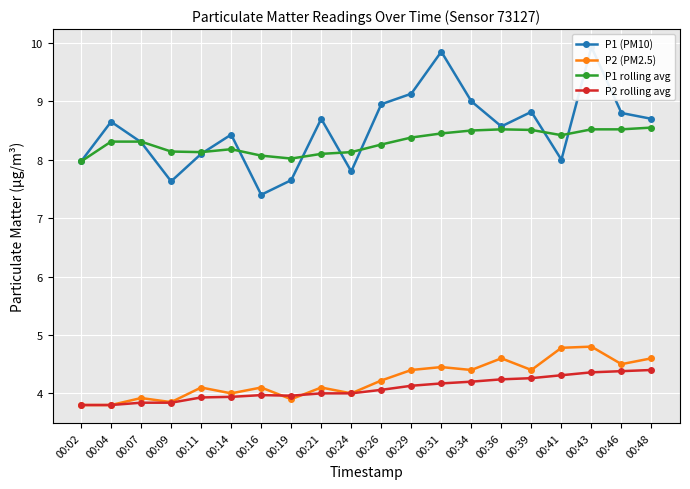

At which category does the chart reach its peak across all series?

00:43